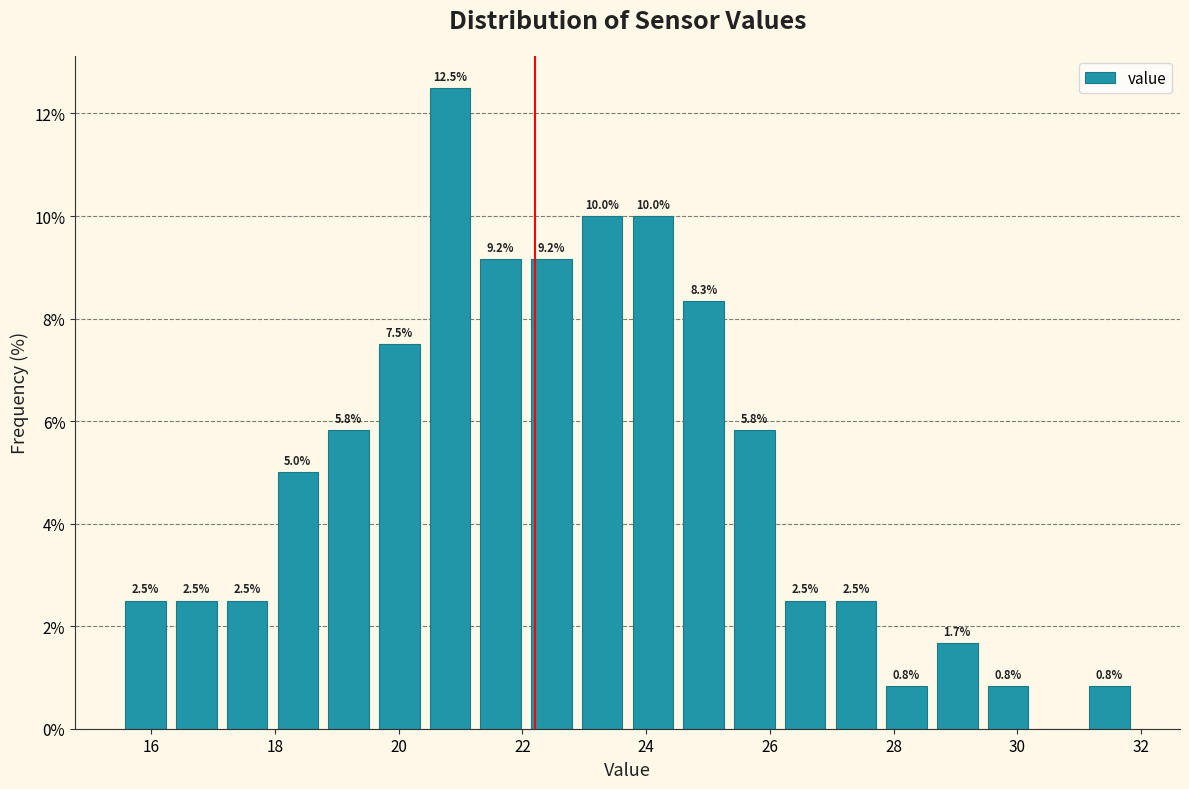

Over which range of the x-axis is the bar tallest?

20.42 to 21.24